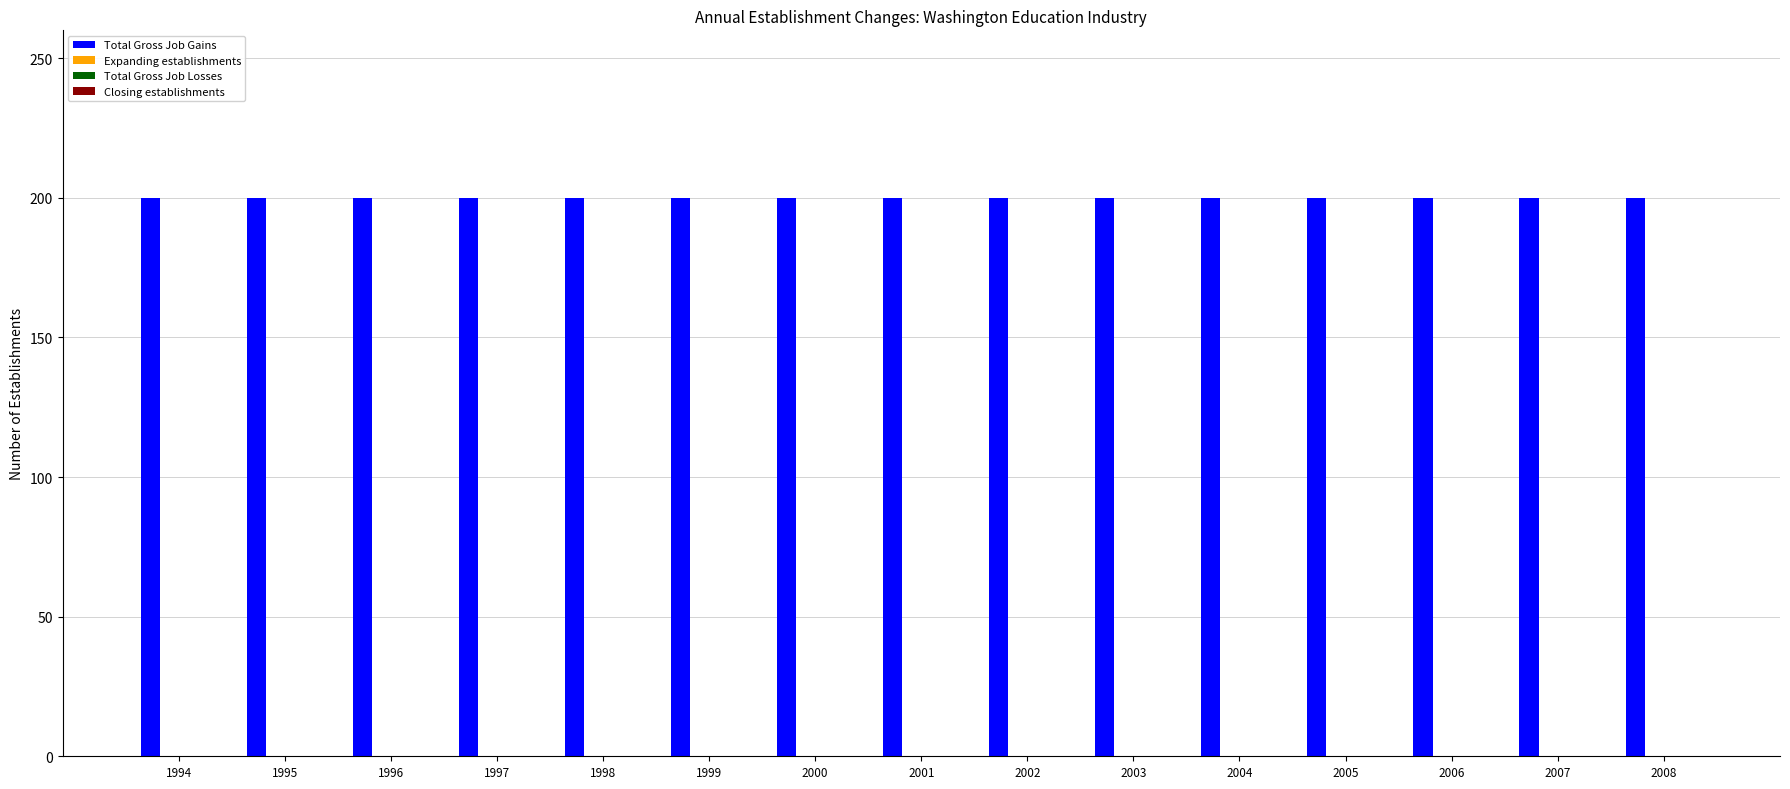

Which series has the largest total across all categories?

Total Gross Job Gains